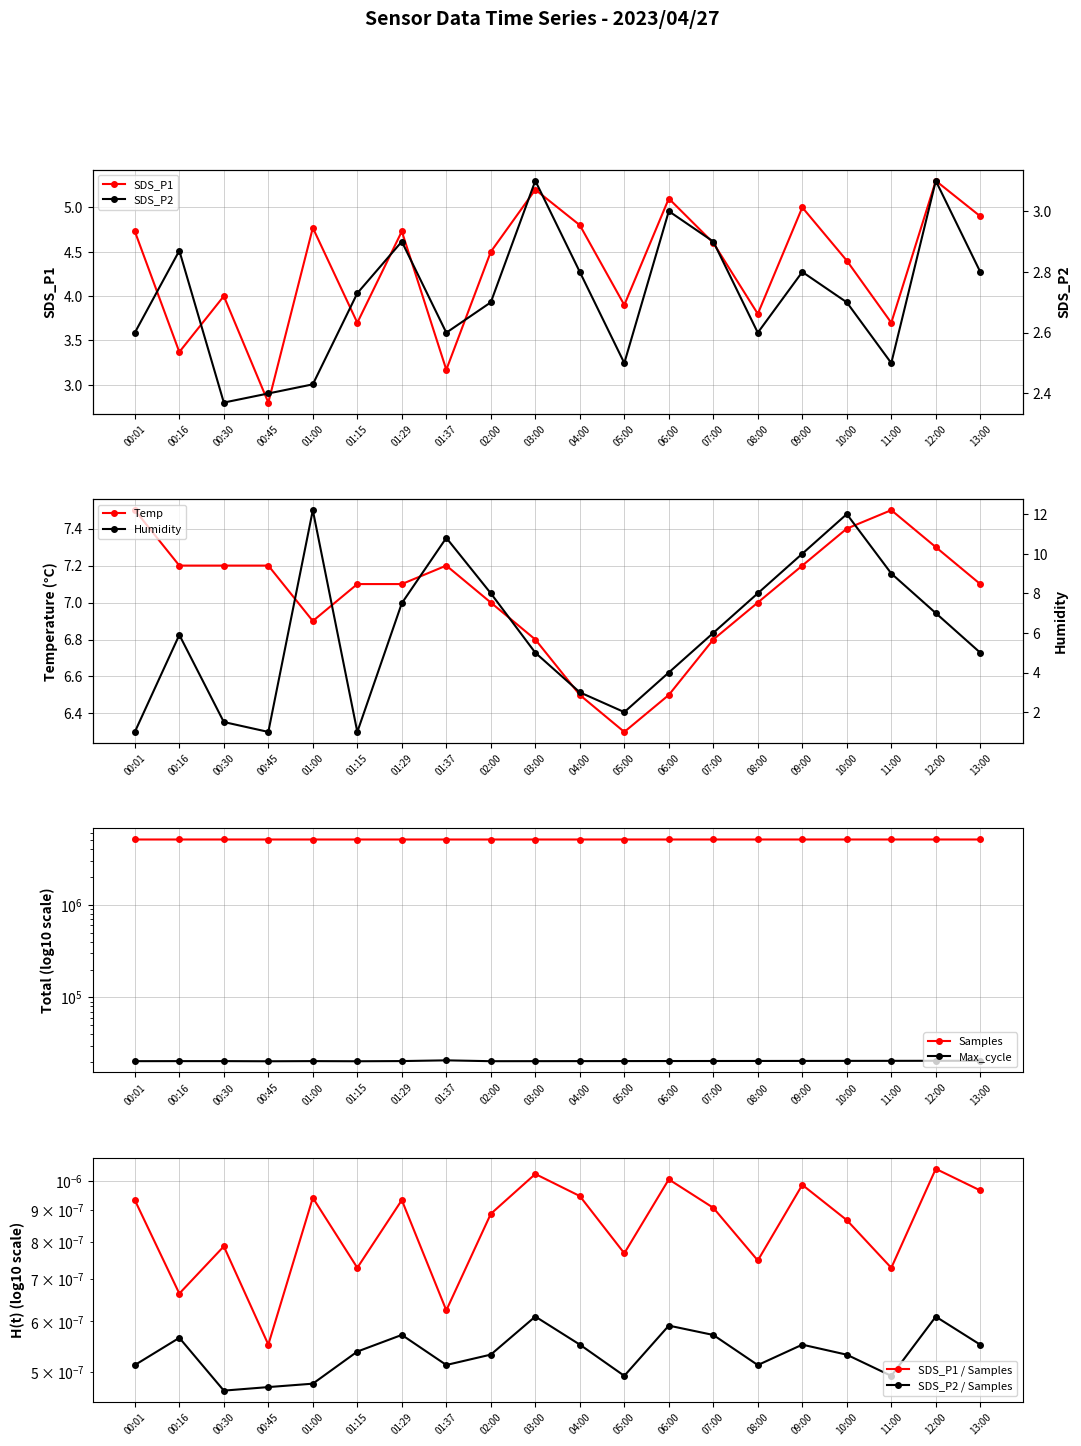

Reading left to right, list all the values displayed in this chart.

SDS_P1: 4.7	3.4	4.0	2.8	4.8	3.7	4.7	3.2	4.5	5.2	4.8	3.9	5.1	4.6	3.8	5.0	4.4	3.7	5.3	4.9
SDS_P2: 2.6	2.9	2.4	2.4	2.4	2.7	2.9	2.6	2.7	3.1	2.8	2.5	3.0	2.9	2.6	2.8	2.7	2.5	3.1	2.8
Temp: 7.5	7.2	7.2	7.2	6.9	7.1	7.1	7.2	7.0	6.8	6.5	6.3	6.5	6.8	7.0	7.2	7.4	7.5	7.3	7.1
Humidity: 1.0	5.9	1.5	1.0	12.2	1.0	7.5	10.8	8.0	5.0	3.0	2.0	4.0	6.0	8.0	10.0	12.0	9.0	7.0	5.0
Samples: 5075876.0	5075726.0	5076529.0	5075347.0	5075596.0	5075070.0	5075054.0	5074669.0	5075000.0	5075200.0	5075400.0	5075600.0	5075800.0	5076000.0	5076200.0	5076400.0	5076600.0	5076800.0	5077000.0	5077200.0
Max_cycle: 20513.0	20536.0	20537.0	20461.0	20541.0	20468.0	20562.0	20937.0	20500.0	20520.0	20540.0	20560.0	20580.0	20600.0	20620.0	20640.0	20660.0	20680.0	20700.0	20720.0